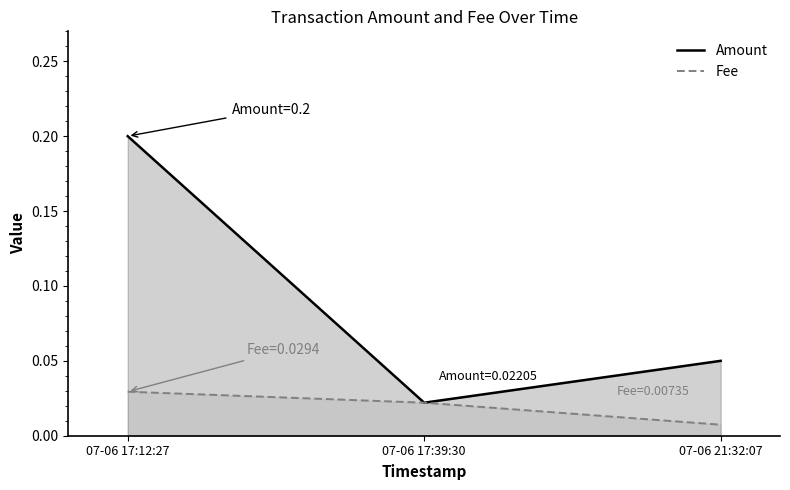

How many lines are shown in the chart?

2